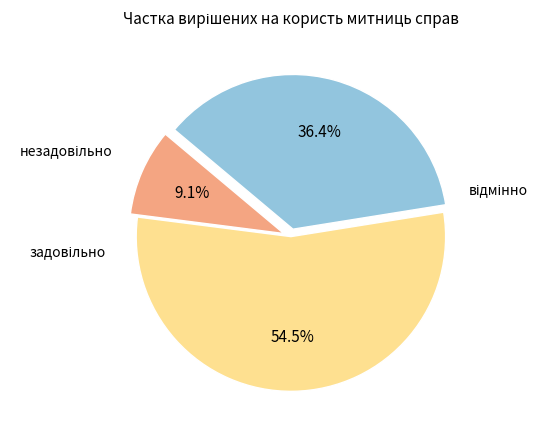

Is there a majority slice in this chart?

Yes